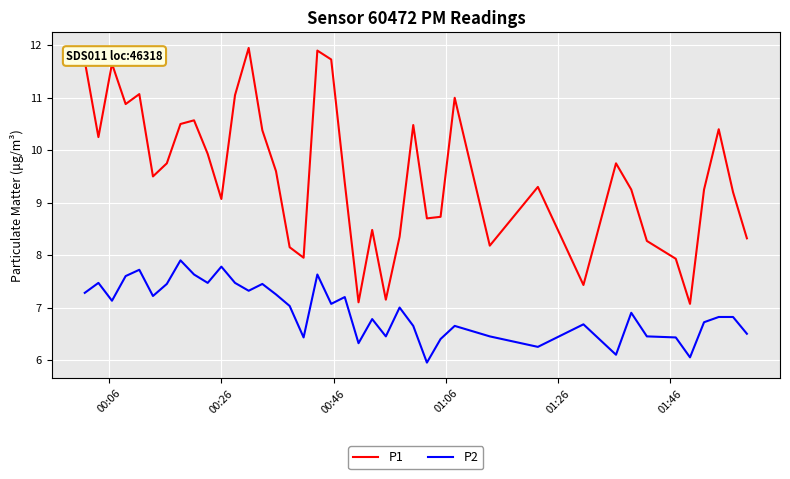

Which series has the largest total across all categories?

P1